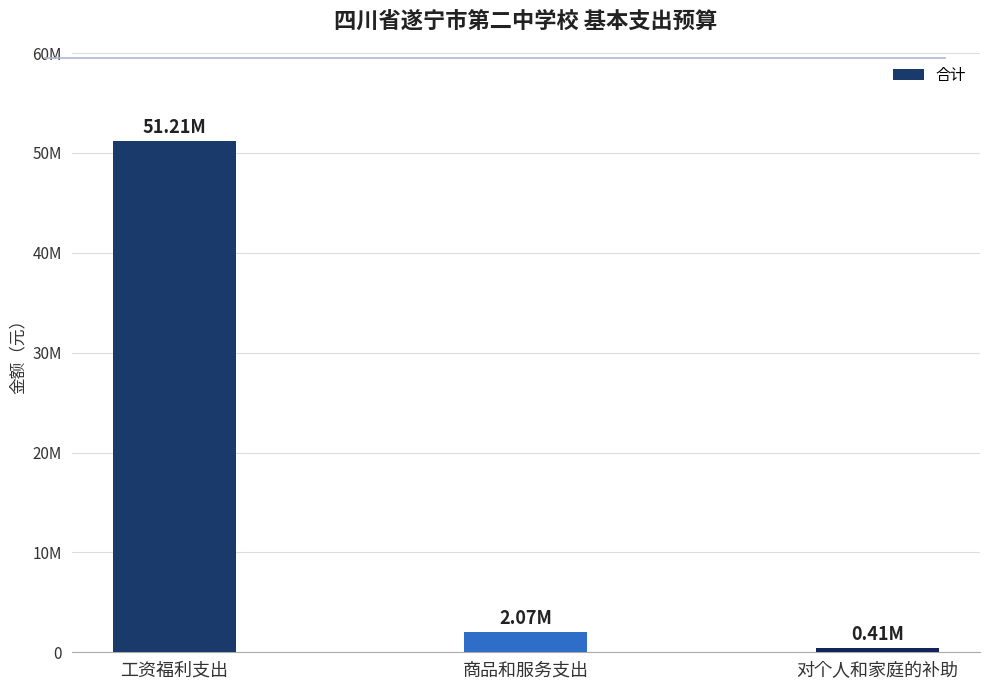

What is the label of the 1st bar from the left?

工资福利支出